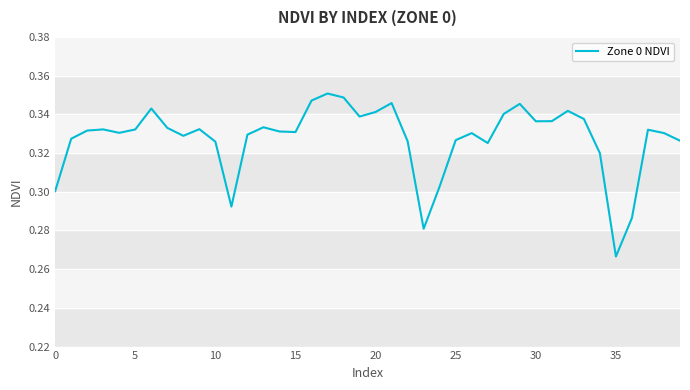

What is the difference between the second highest and second lowest values?

0.1